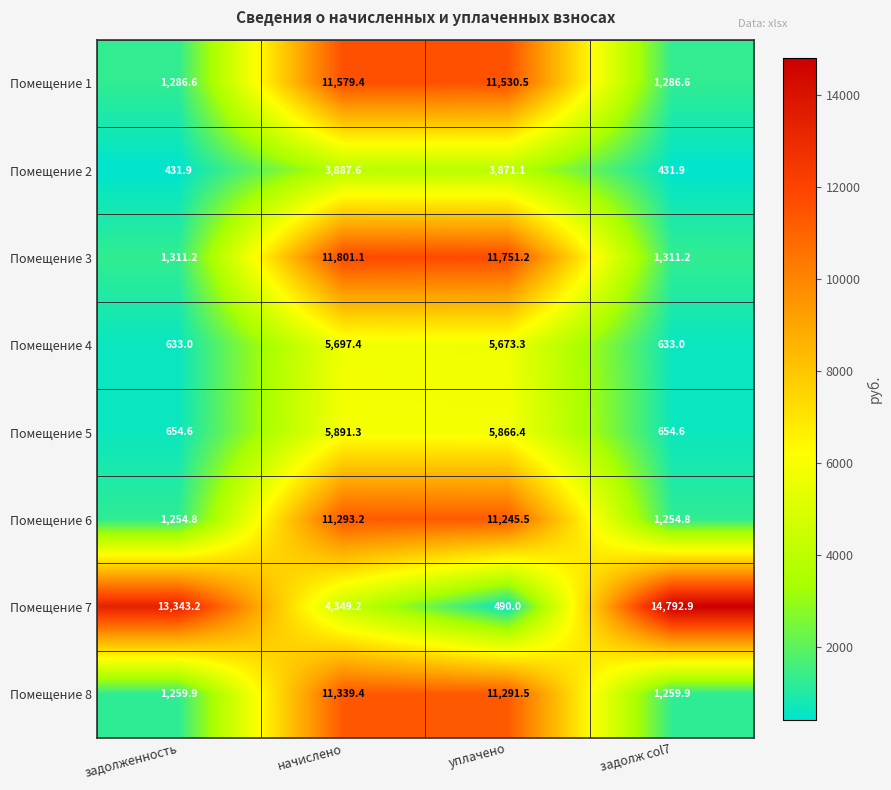

Count the number of categories in the chart.

4